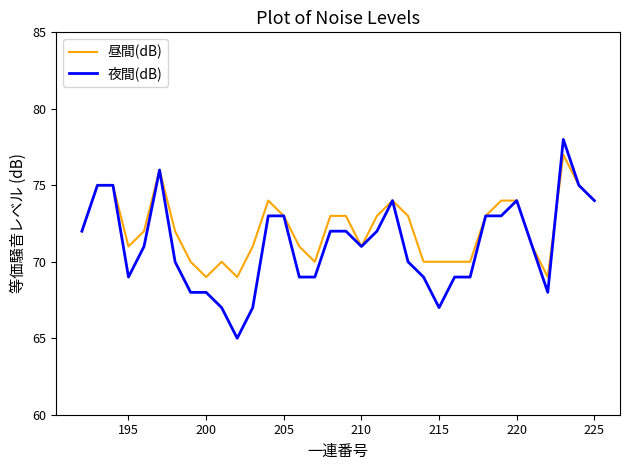

List the series in order of their overall mean, lowest first.

夜間(dB), 昼間(dB)